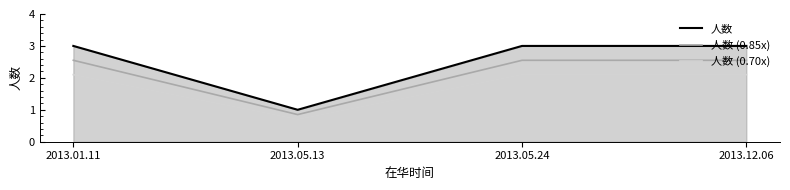

Where is 人数 (0.70x) nearest to the value 1?

2013.05.13